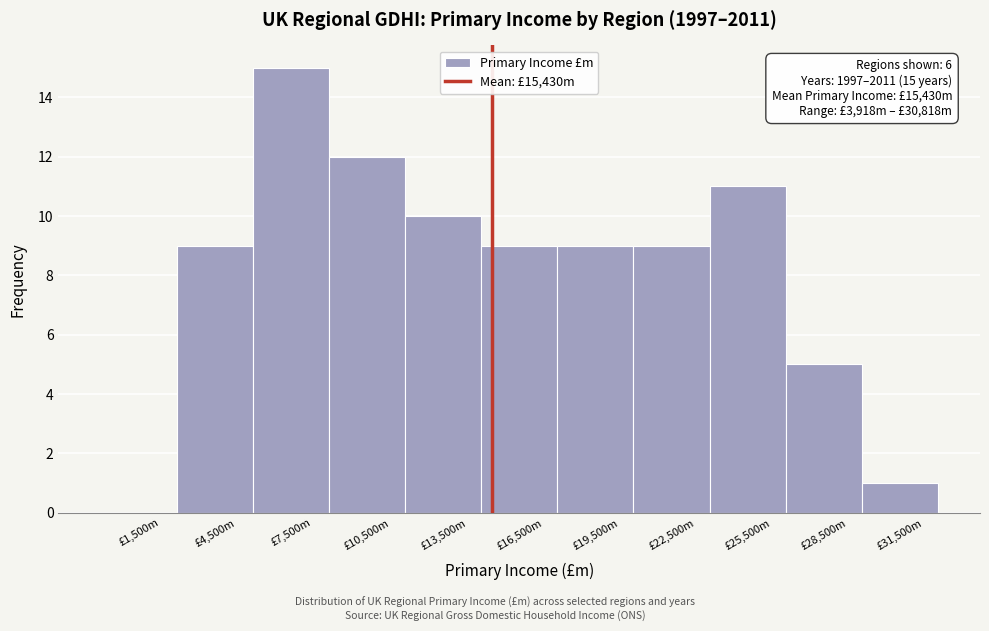

Reading left to right, transcribe all the data shown in this chart.

£1,500m=0	£4,500m=9	£7,500m=15	£10,500m=12	£13,500m=10	£16,500m=9	£19,500m=9	£22,500m=9	£25,500m=11	£28,500m=5	£31,500m=1